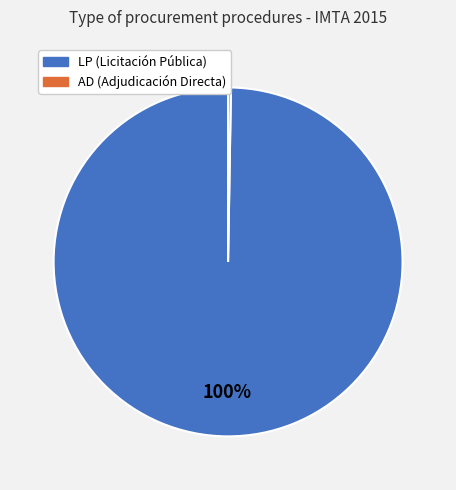

Which category has the biggest portion of the pie?

LP